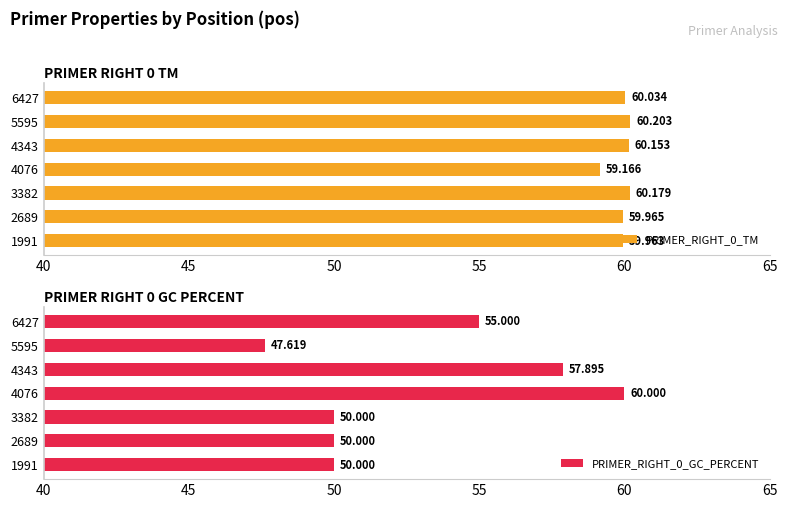

What is the average value of the PRIMER_RIGHT_0_TM series?

60.0